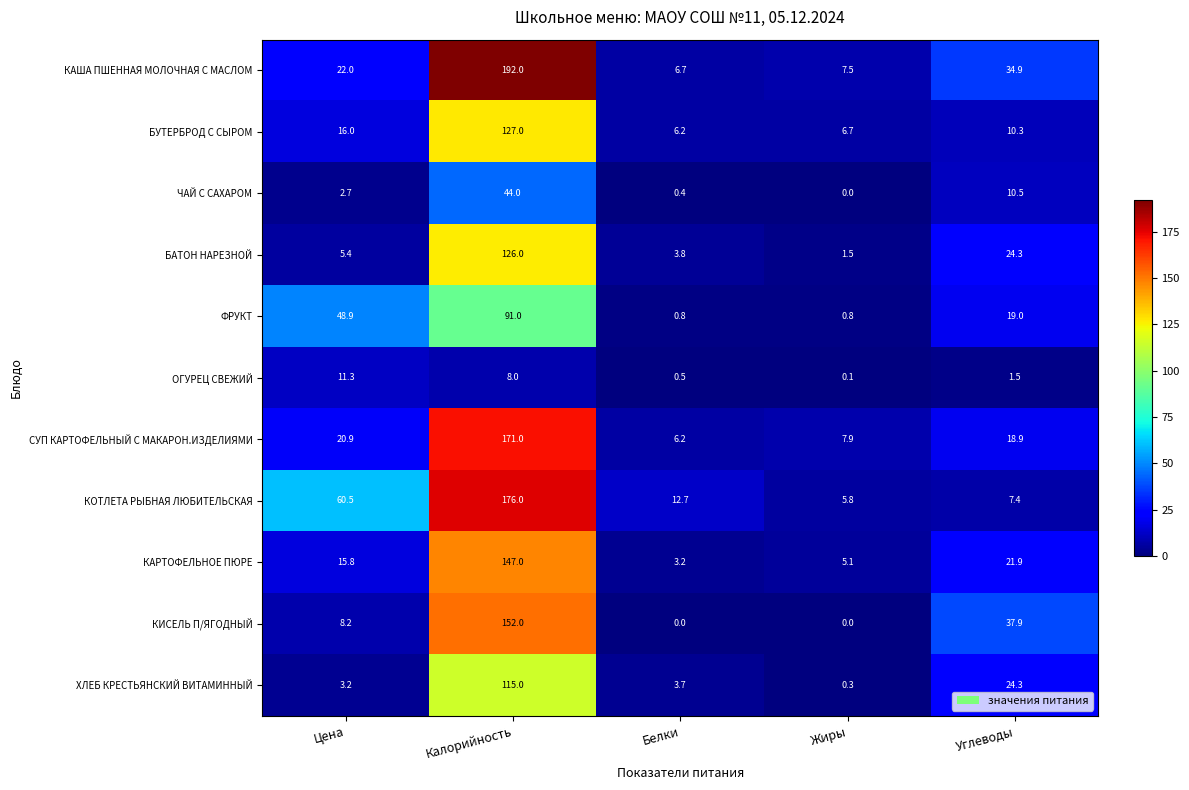

What is the maximum value shown in the chart?

192.0